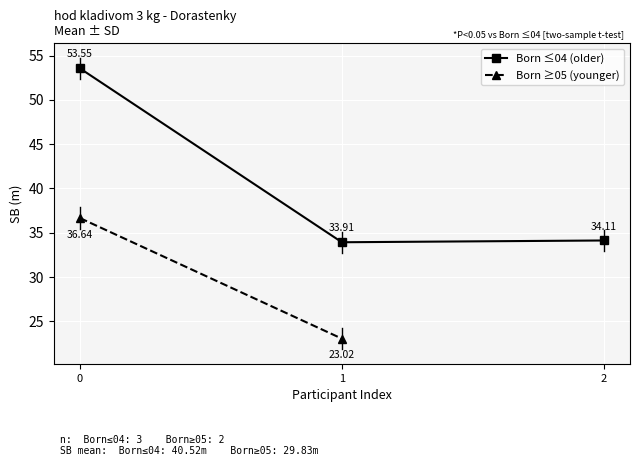

Reading left to right, extract all data points from this chart.

Perryová Victoria=53.5	Martincová Lucia=33.9	Škulcová Petra=36.6	Futáková Viktória=34.1	Baloghová Lesia=23.0